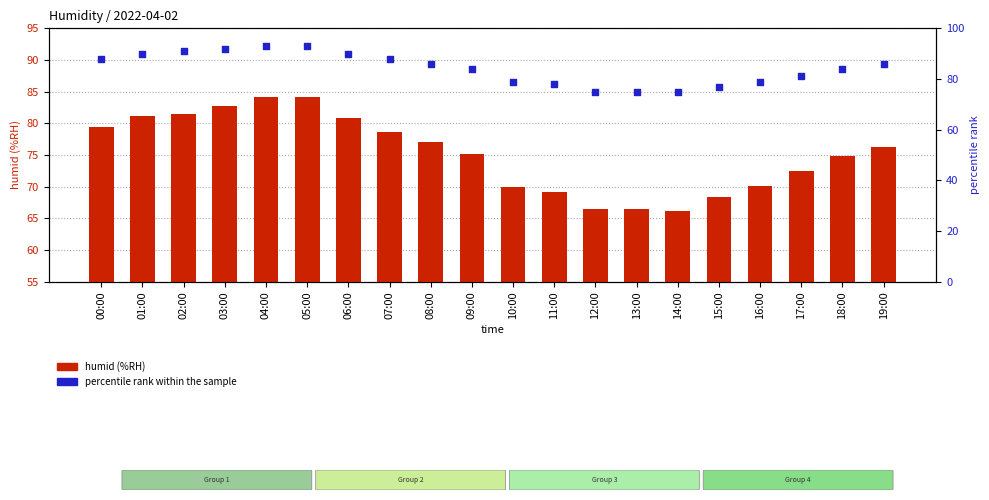

Which series has the widest spread of Y values?

humid (%RH)